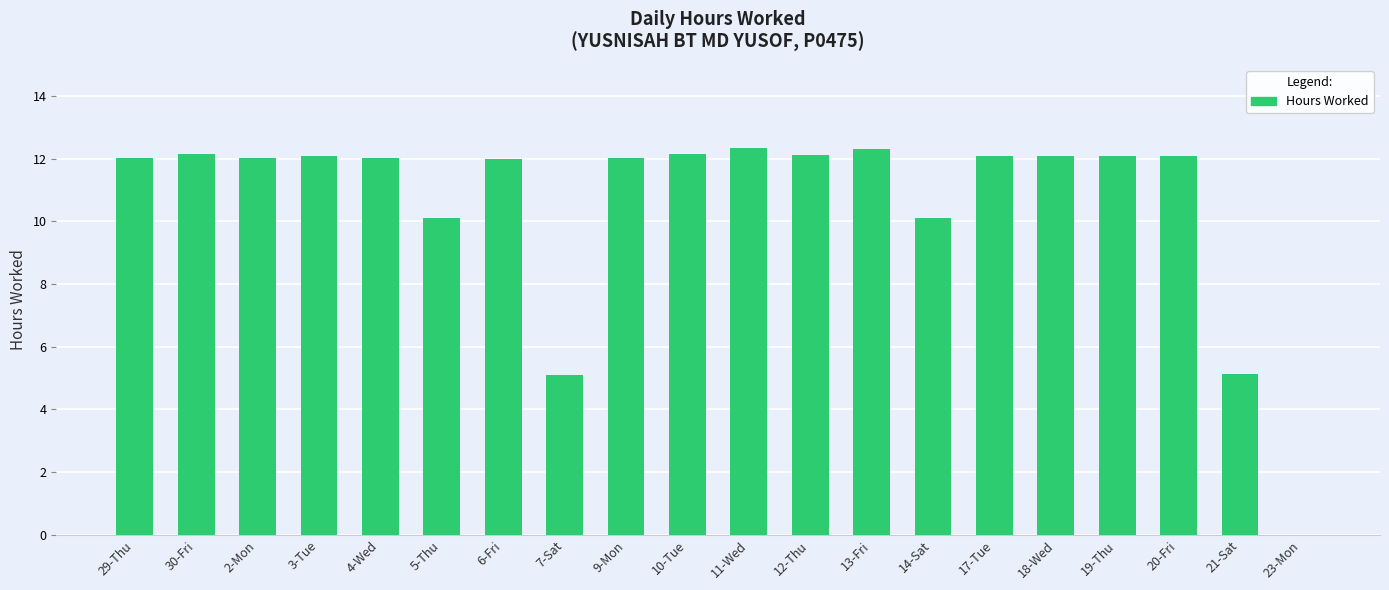

The value at 9-Mon is 12.0. True or false?

True